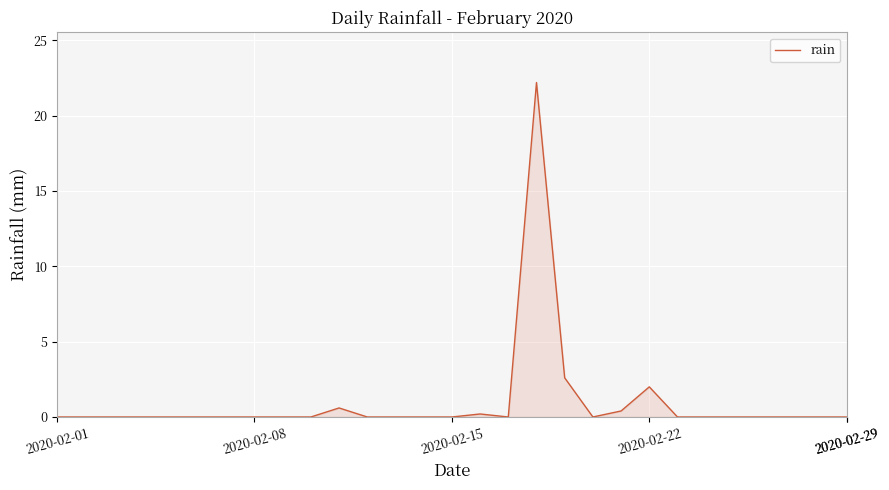

What is the maximum value shown in the chart?

22.2